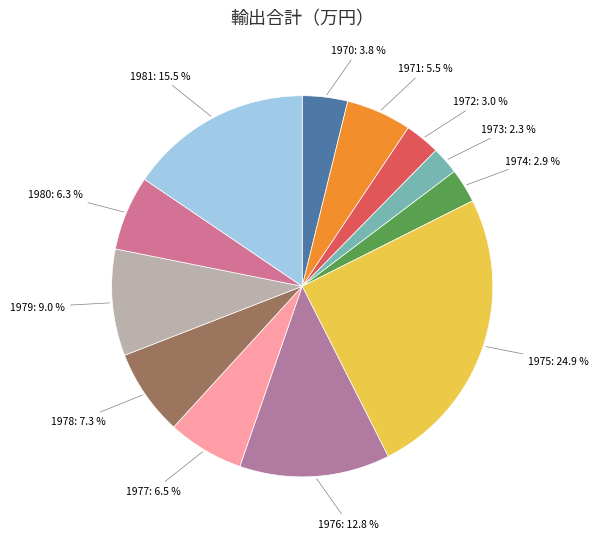

What is the smallest slice in the pie chart?

1973